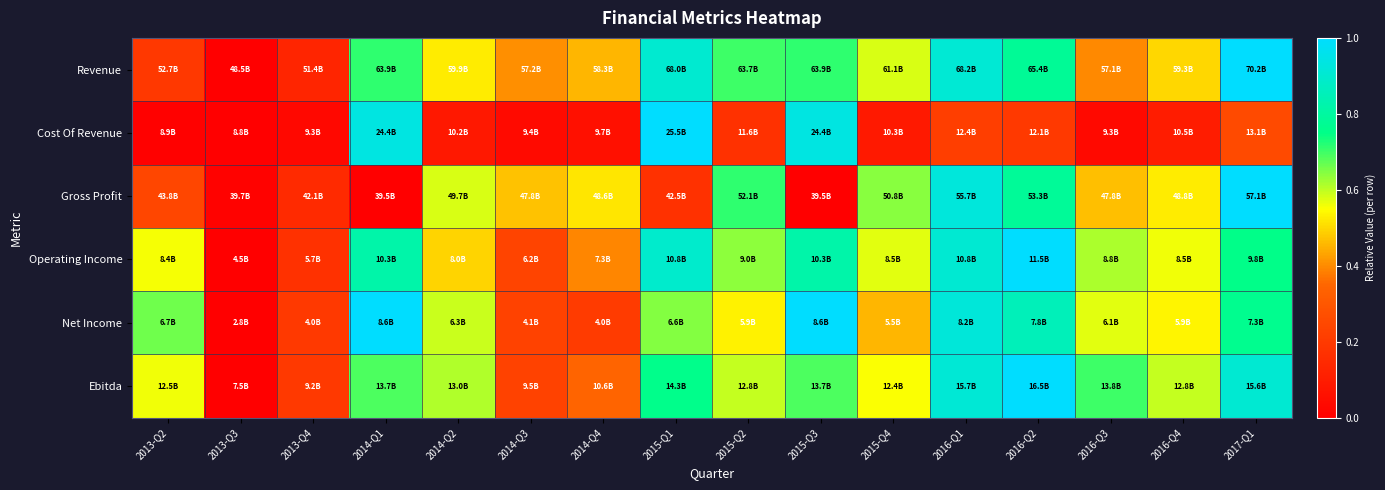

Count the number of data series in this chart.

6